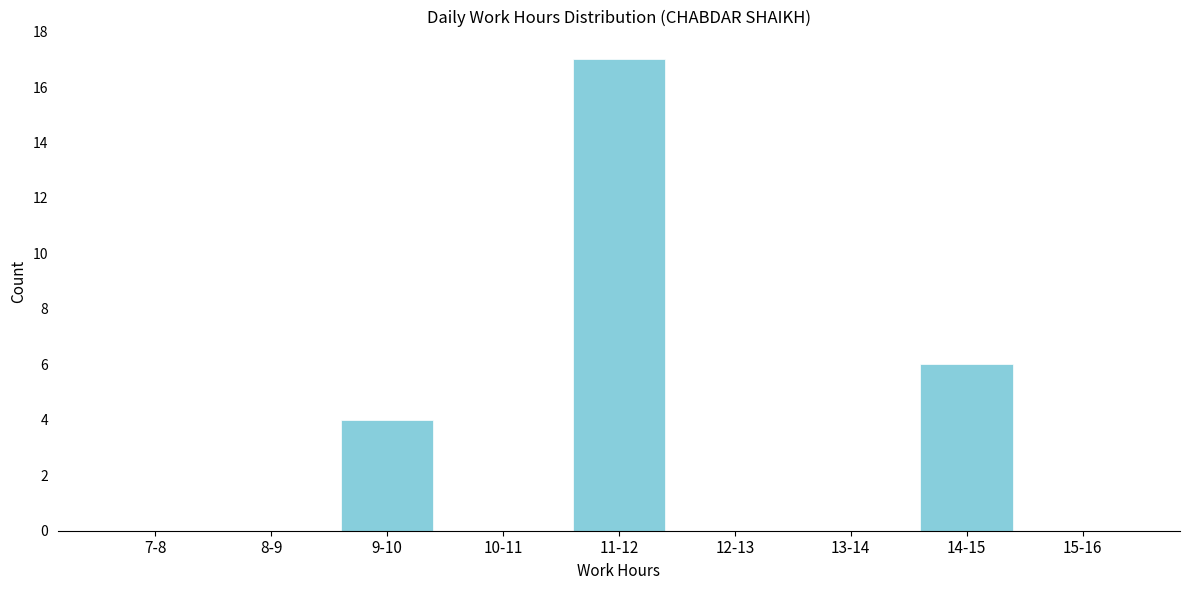

Reading left to right, transcribe all the data shown in this chart.

7-8=0	8-9=0	9-10=4	10-11=0	11-12=17	12-13=0	13-14=0	14-15=6	15-16=0